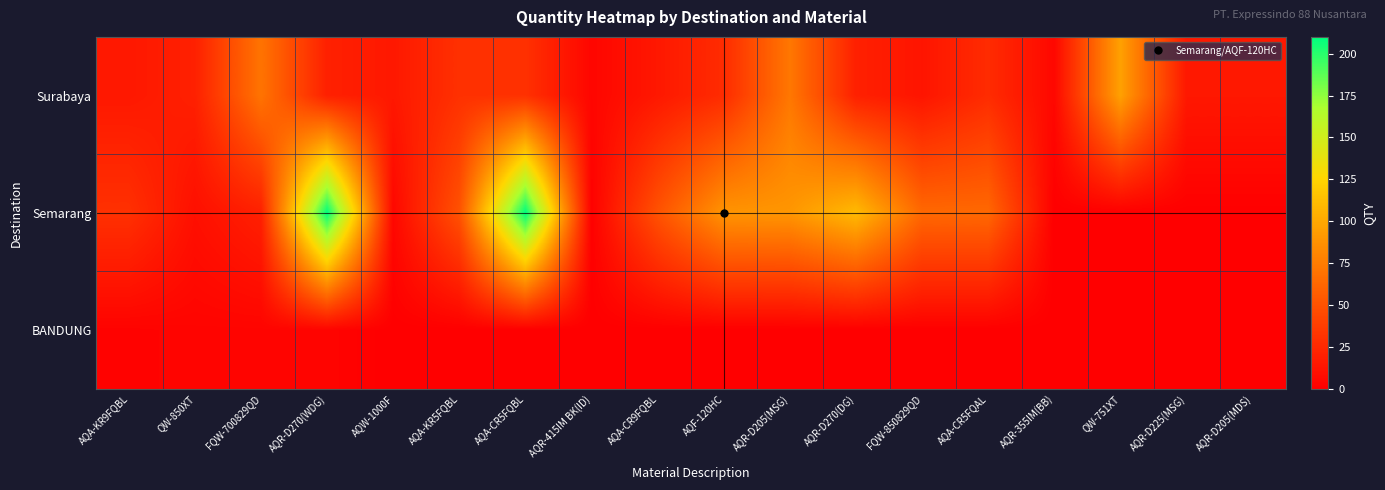

Reading right to left, list all the values displayed in this chart.

Surabaya: AQR-D205(MDS)=15	AQR-D225(MSG)=15	QW-751XT=96	AQR-355IM(BB)=5	AQA-CR5FQAL=27	FQW-850829QD=13	AQR-D270(DG)=20	AQR-D205(MSG)=72	AQF-120HC=27	AQA-CR9FQBL=15	AQR-415IM BK(ID)=4	AQA-CR5FQBL=30	AQA-KR5FQBL=30	AQW-1000F=15	AQR-D270(WDG)=20	FQW-700829QD=70	QW-850XT=20	AQA-KR9FQBL=15
Semarang: AQR-D205(MDS)=0	AQR-D225(MSG)=0	QW-751XT=0	AQR-355IM(BB)=0	AQA-CR5FQAL=63	FQW-850829QD=63	AQR-D270(DG)=110	AQR-D205(MSG)=90	AQF-120HC=89	AQA-CR9FQBL=50	AQR-415IM BK(ID)=1	AQA-CR5FQBL=210	AQA-KR5FQBL=50	AQW-1000F=5	AQR-D270(WDG)=210	FQW-700829QD=20	QW-850XT=10	AQA-KR9FQBL=30
BANDUNG: AQR-D205(MDS)=0	AQR-D225(MSG)=0	QW-751XT=0	AQR-355IM(BB)=0	AQA-CR5FQAL=0	FQW-850829QD=0	AQR-D270(DG)=0	AQR-D205(MSG)=0	AQF-120HC=0	AQA-CR9FQBL=0	AQR-415IM BK(ID)=0	AQA-CR5FQBL=0	AQA-KR5FQBL=0	AQW-1000F=0	AQR-D270(WDG)=3	FQW-700829QD=3	QW-850XT=3	AQA-KR9FQBL=2